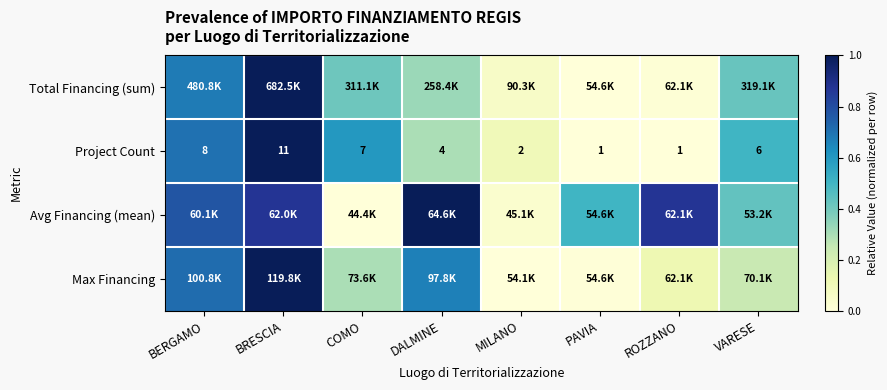

Where does the Project Count series first go above 6?

BERGAMO